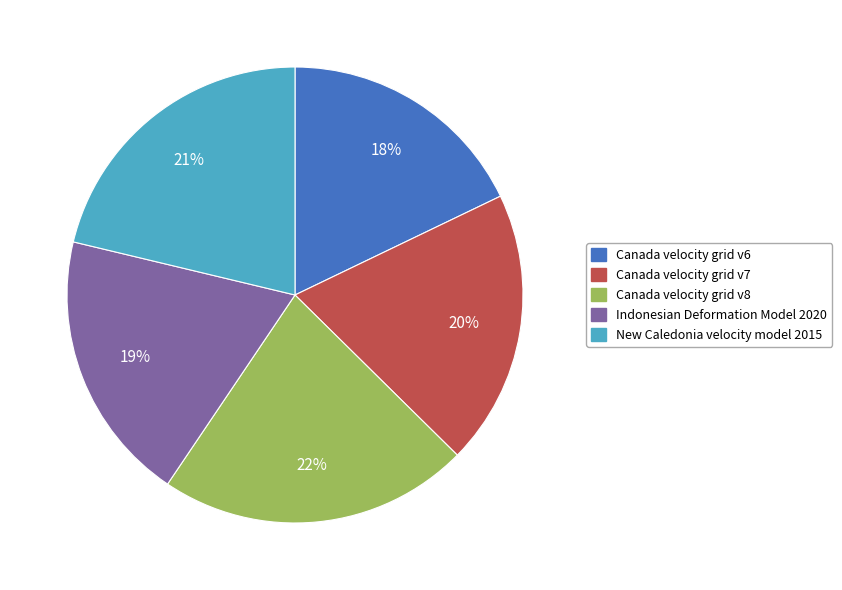

To the nearest percent, what portion does Canada velocity grid v7 represent?

20%